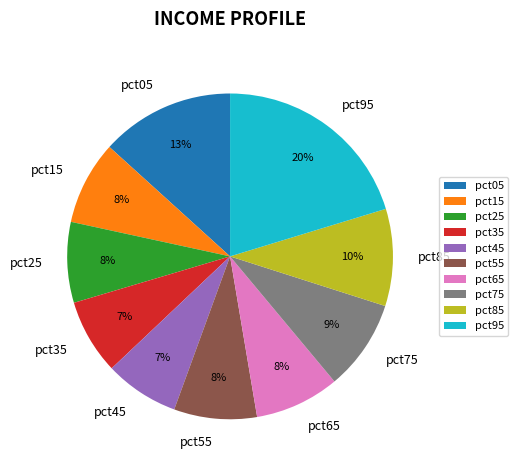

Count the number of slices in the pie.

10